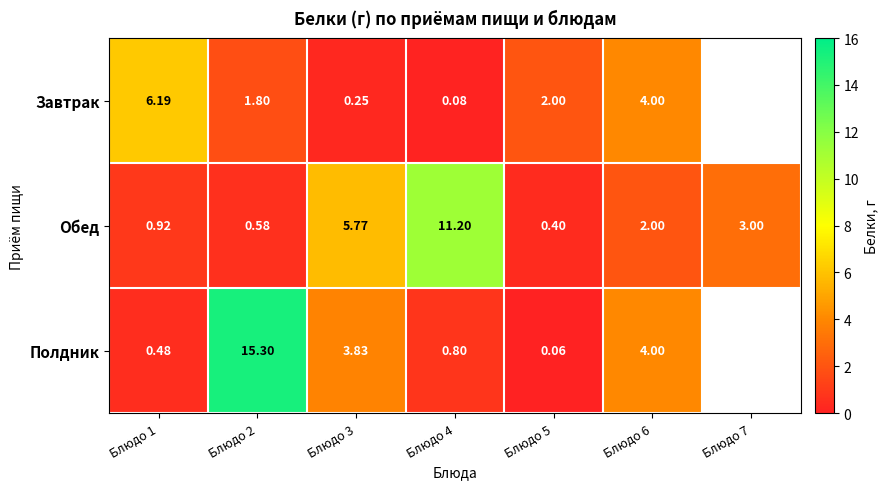

At which label does Обед reach its minimum?

Блюдо 5